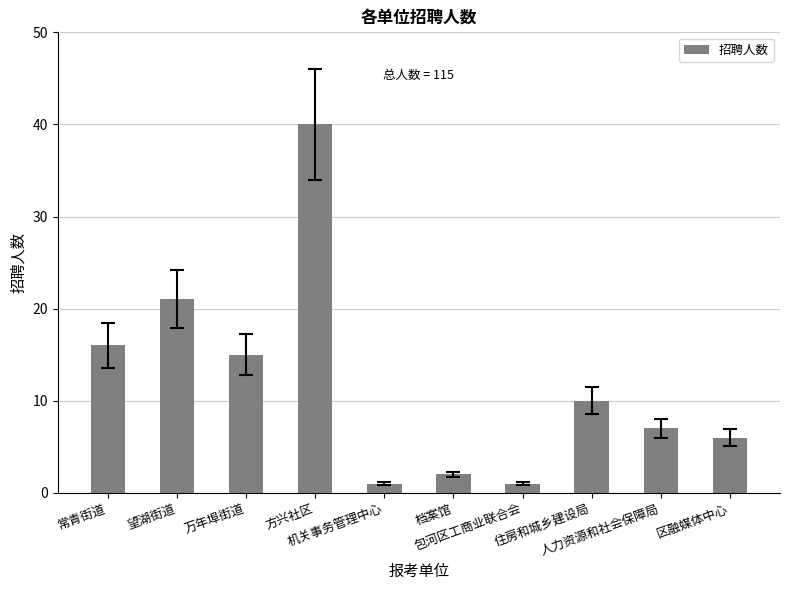

The value at 机关事务管理中心 is 1. True or false?

True